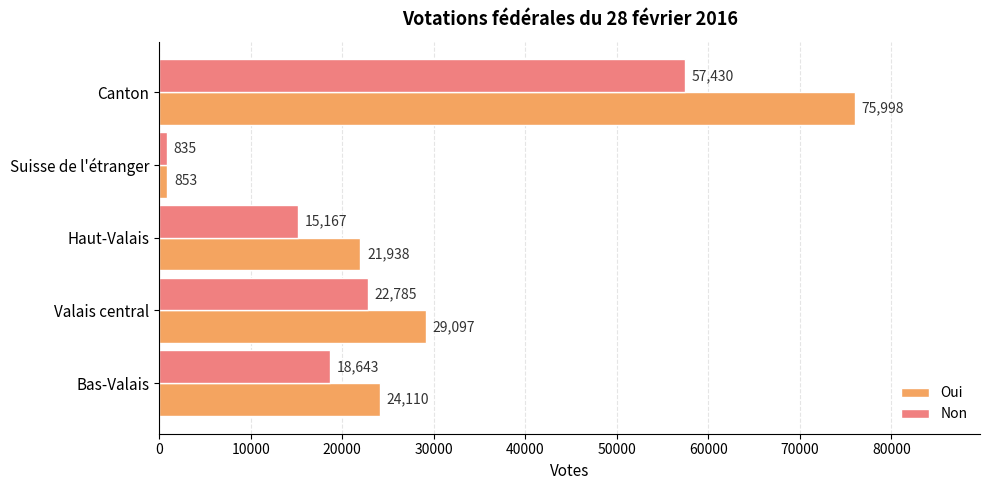

Which series has the largest total across all categories?

Oui